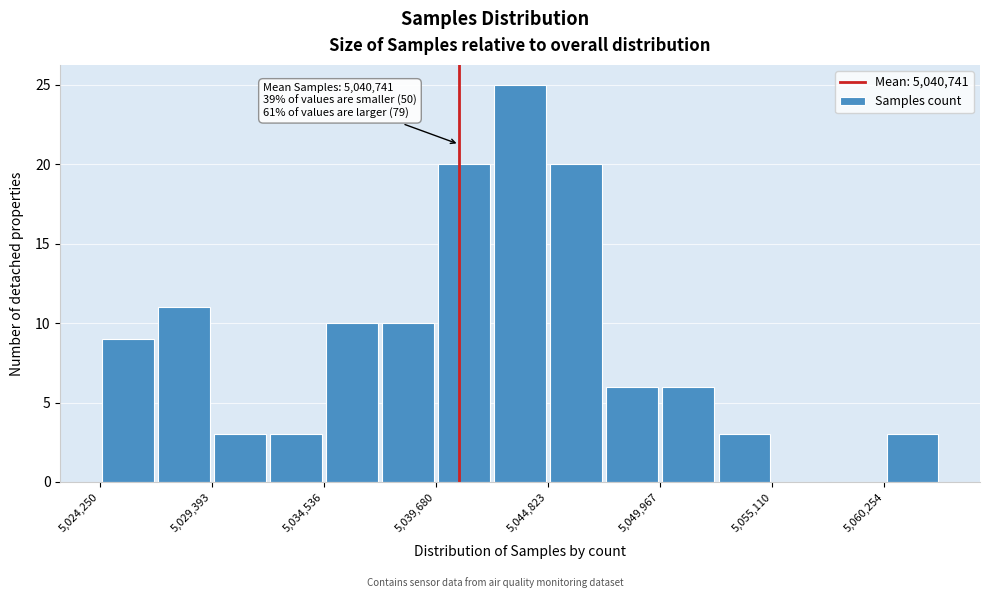

Read against the x-axis, roughly where is the centre of the tallest bar?

5044000